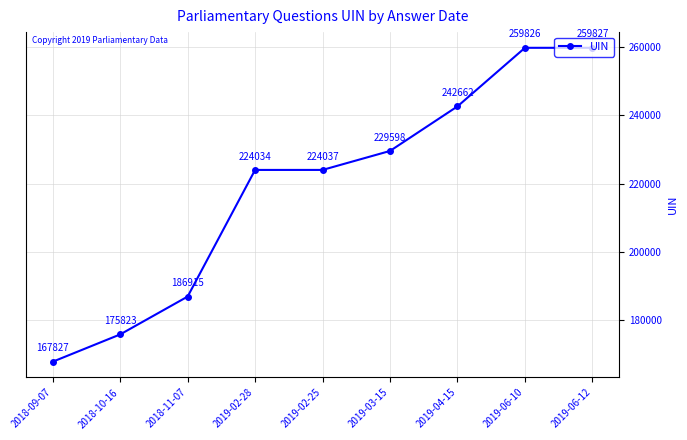

What is the smallest value displayed?

167827